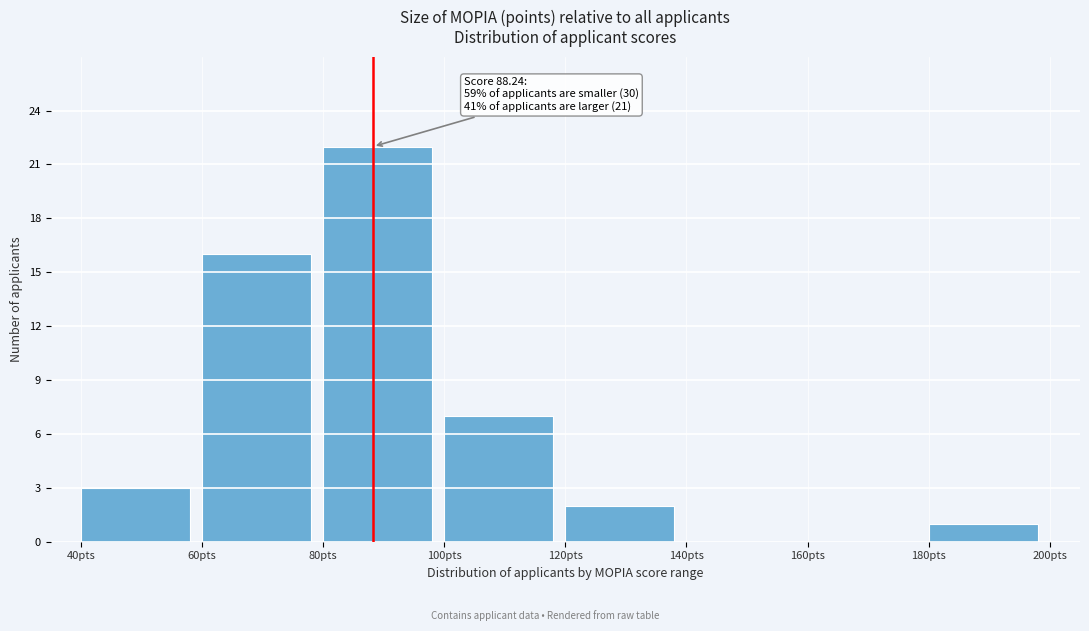

Over which range of the x-axis is the bar tallest?

80 to 100